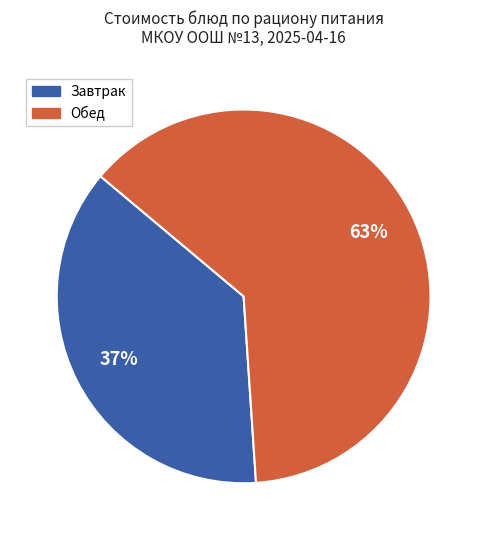

How many segments does this pie chart have?

2